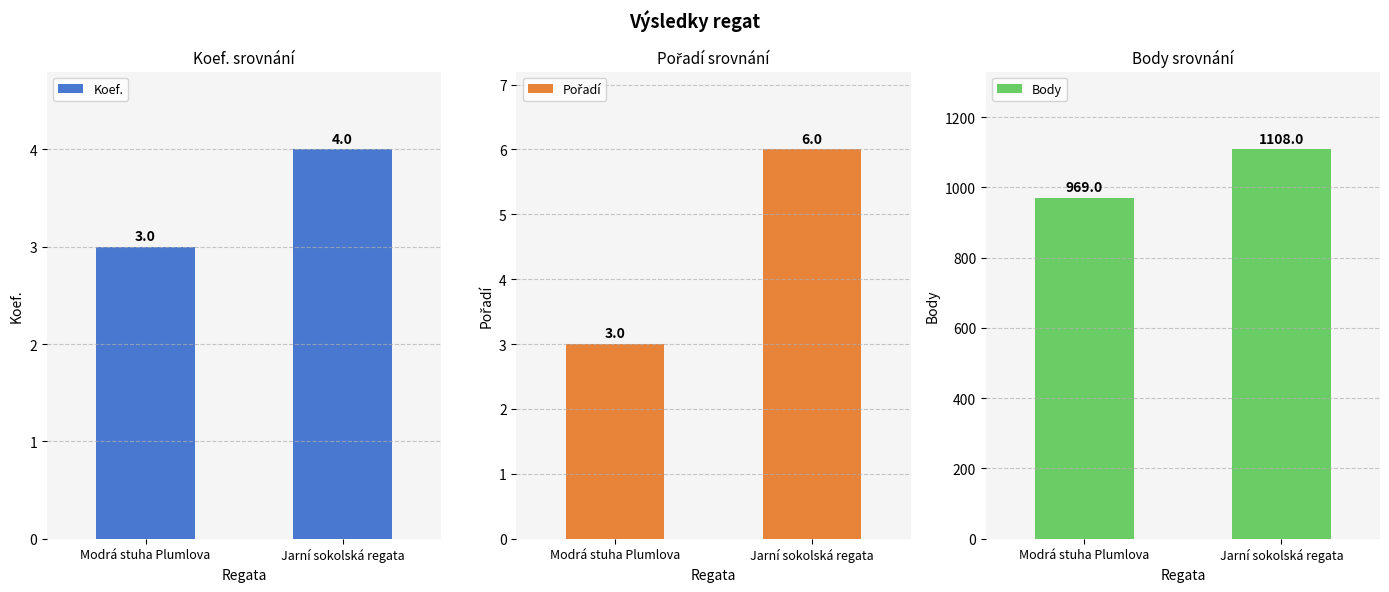

What is the greatest value displayed?

1108